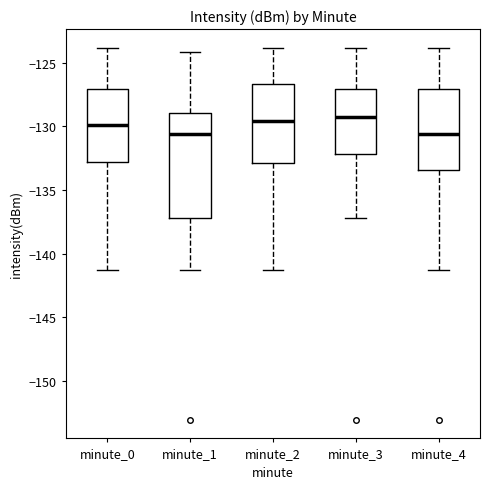

Reading left to right, read every box against the y-axis: the position of its median line, the range the box covers, and the ends of its whiskers. The values are not printed on the chart, so give them approximately, as read against the axis.

minute_0: median -130.0, box -133.0 to -127.0, whiskers -141.5 to -124.0
minute_1: median -130.5, box -137.0 to -129.0, whiskers -141.5 to -124.0
minute_2: median -129.5, box -133.0 to -126.5, whiskers -141.5 to -124.0
minute_3: median -129.0, box -132.0 to -127.0, whiskers -137.0 to -124.0
minute_4: median -130.5, box -133.5 to -127.0, whiskers -141.5 to -124.0